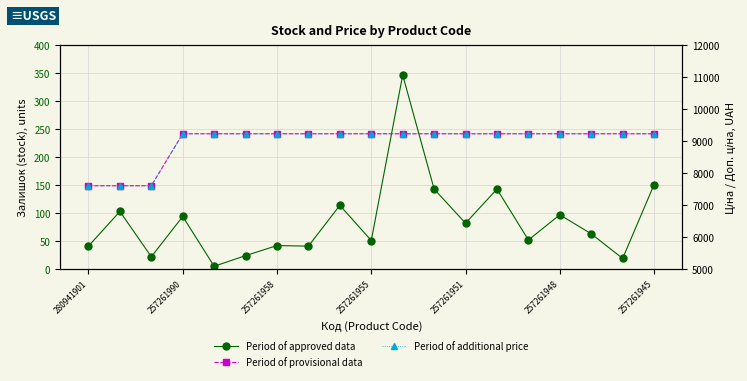

Which series has the widest spread of values?

Ціна